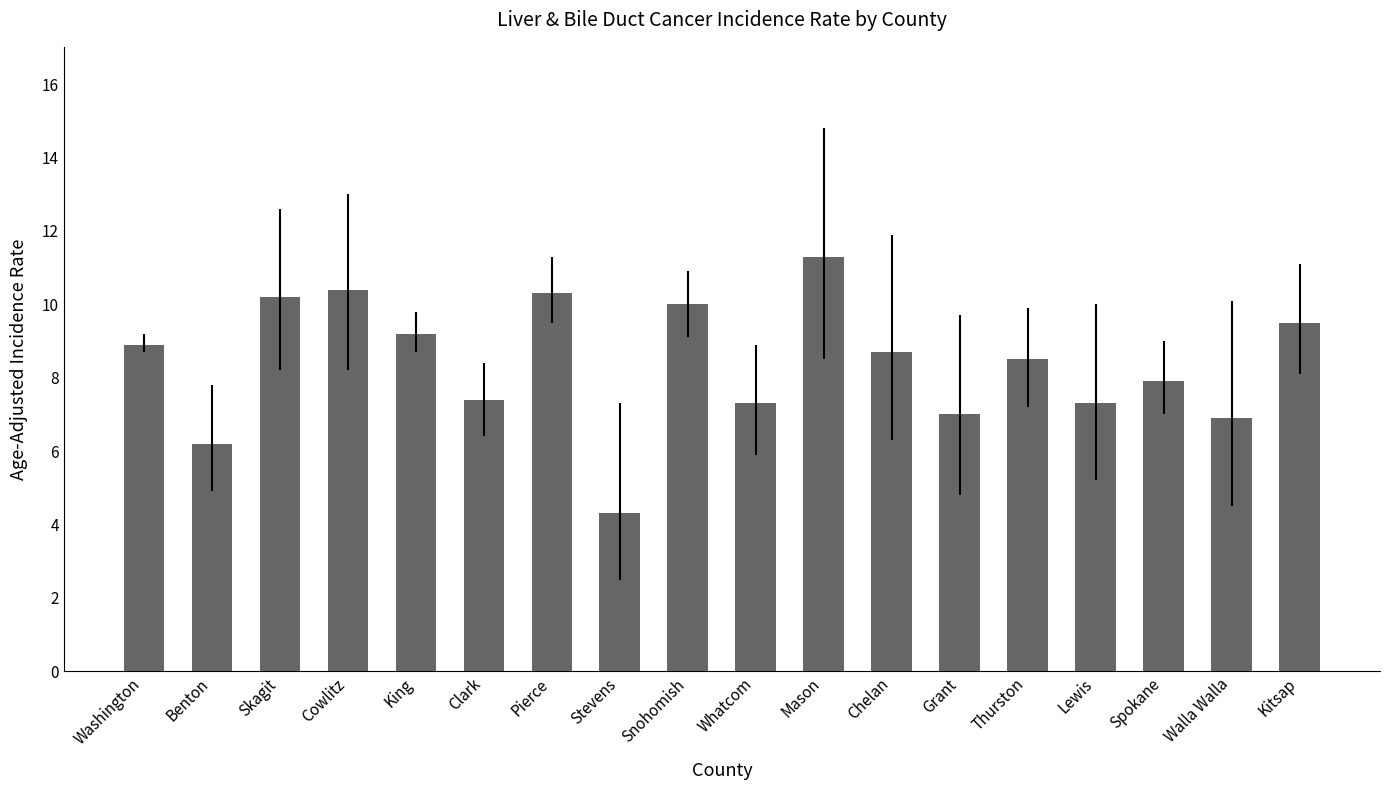

How many bars are there in total?

18